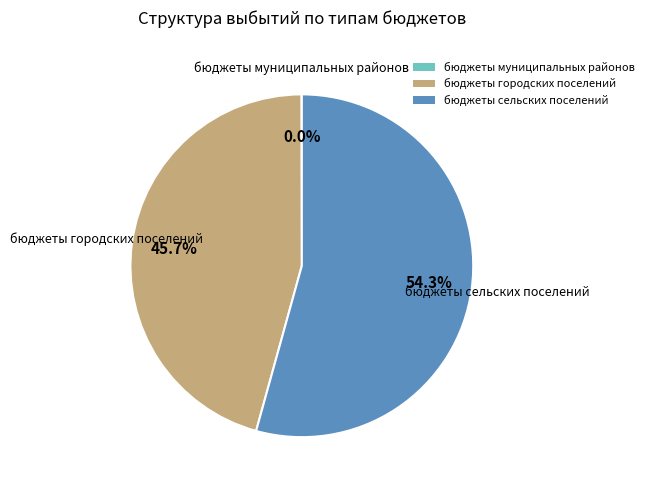

What percentage is the бюджеты городских поселений slice, to the nearest percent?

46%